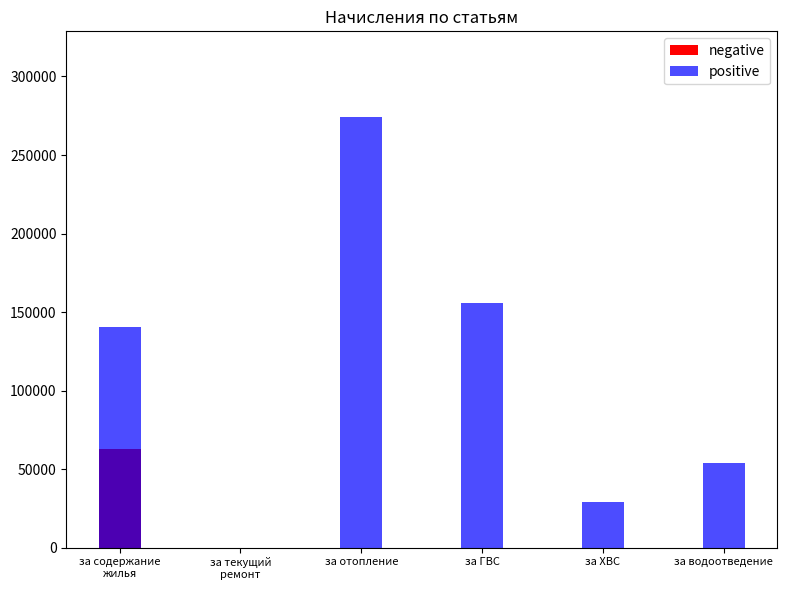

How many bars are there in each group?

2